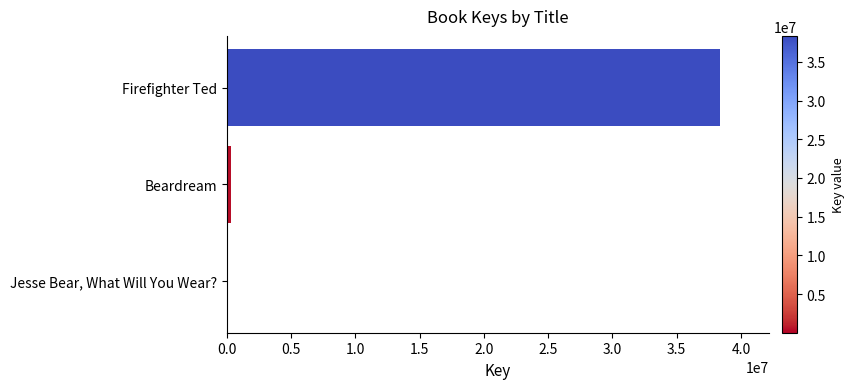

What is the sum of all values?

38684516